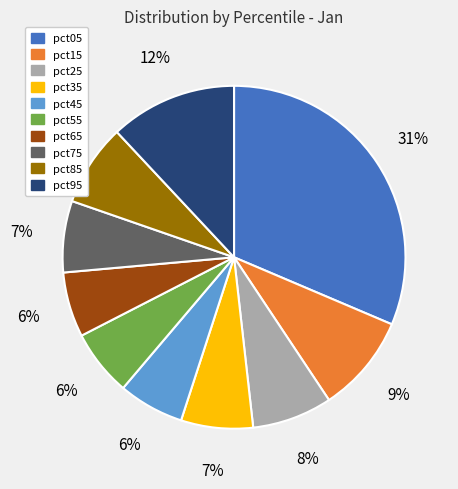

Is the sum of pct75 and pct45 greater than half?

No